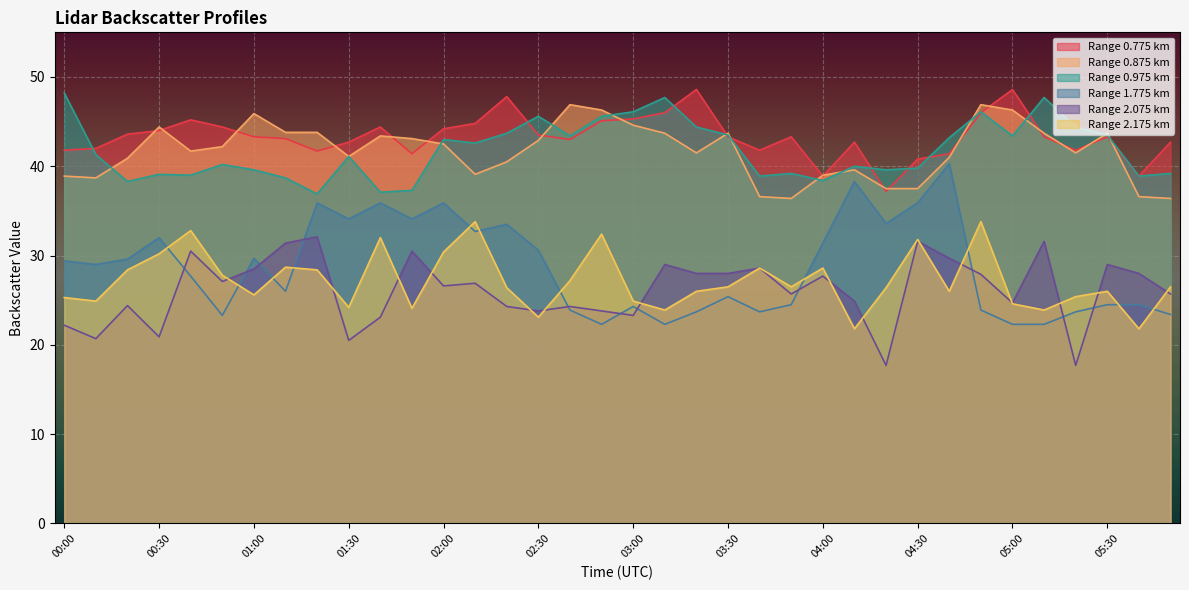

How many lines are shown in the chart?

6